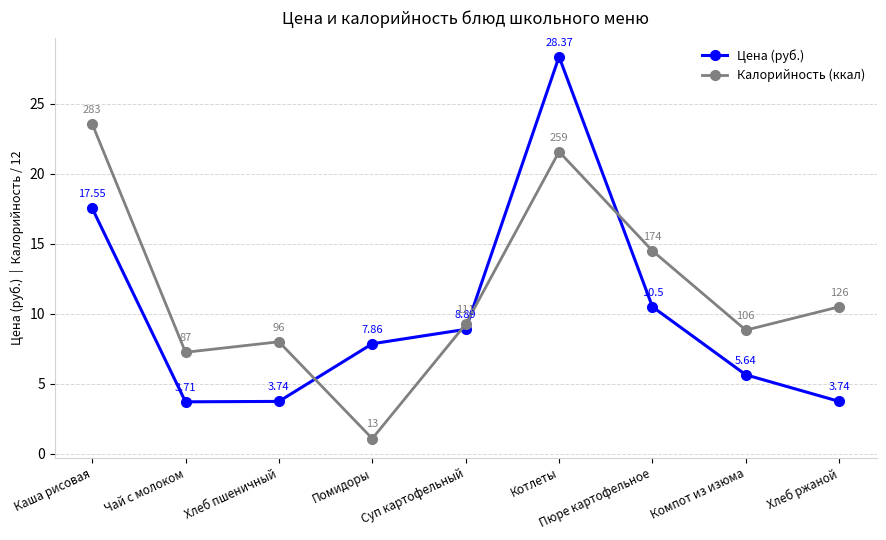

Count the number of categories in the chart.

9